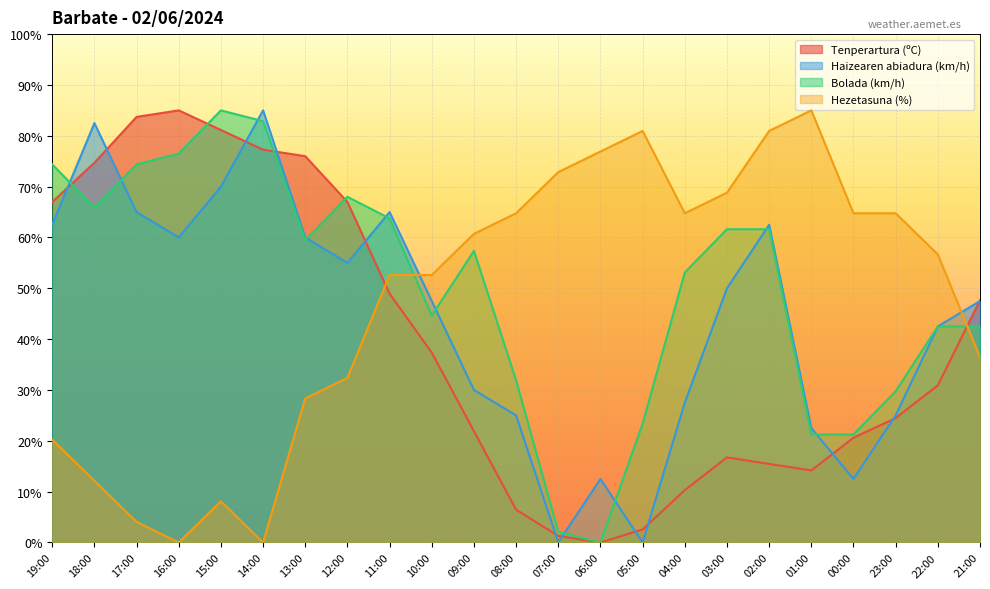

True or false: Tenperartura (ºC) has more than 2 points higher than both neighbors.

False